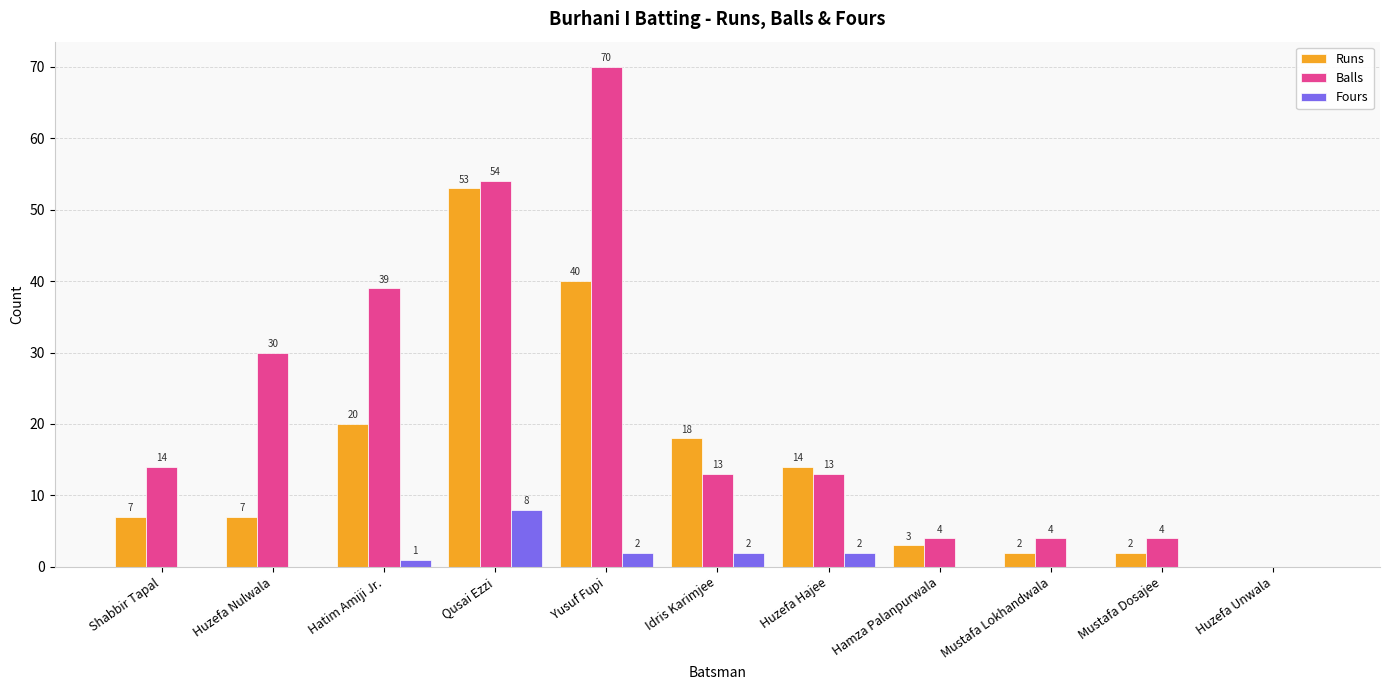

Reading right to left, list all the values displayed in this chart.

Runs: 0	2	2	3	14	18	40	53	20	7	7
Balls: 0	4	4	4	13	13	70	54	39	30	14
Fours: 0	0	0	0	2	2	2	8	1	0	0